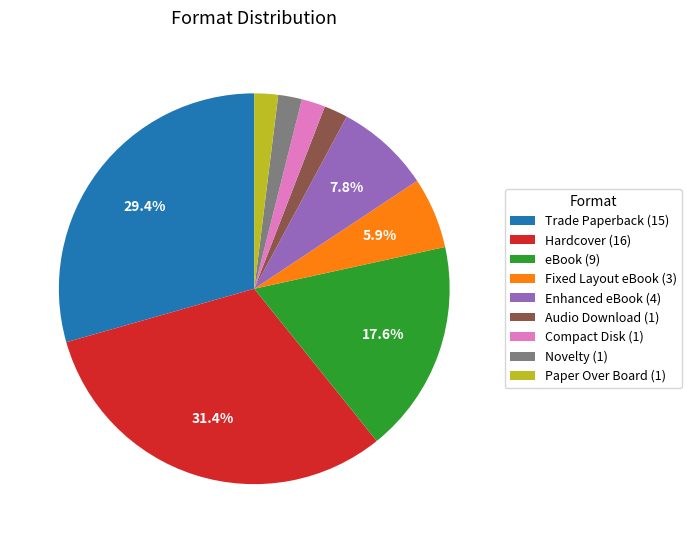

To the nearest percent, what is the difference between the largest and smallest slice percentages?

29%